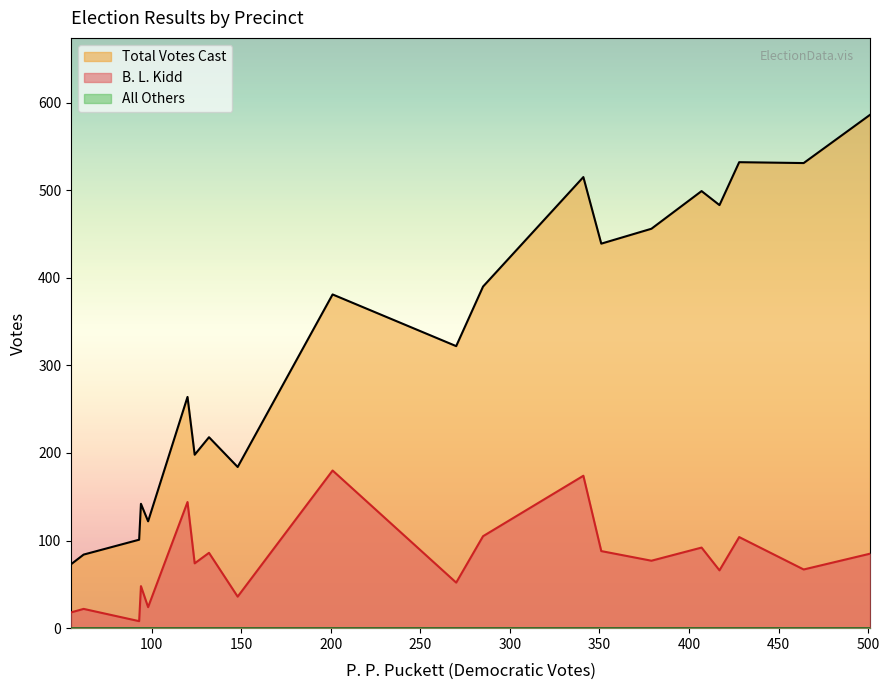

Which series has the widest spread of values?

Total Votes Cast